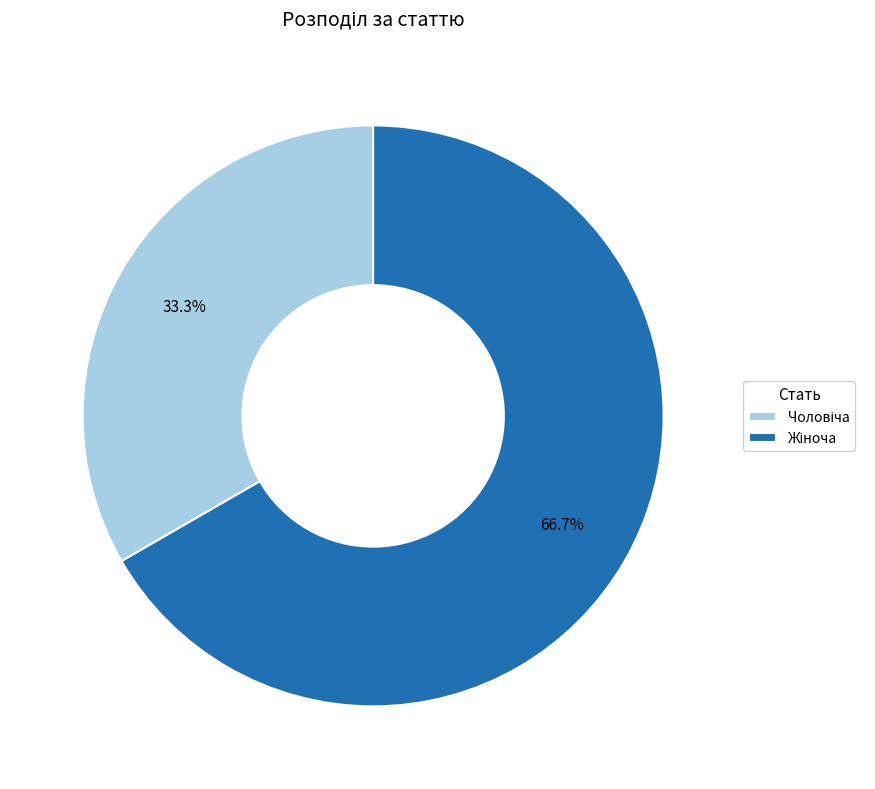

Is there any slice that represents more than half of the pie?

Yes